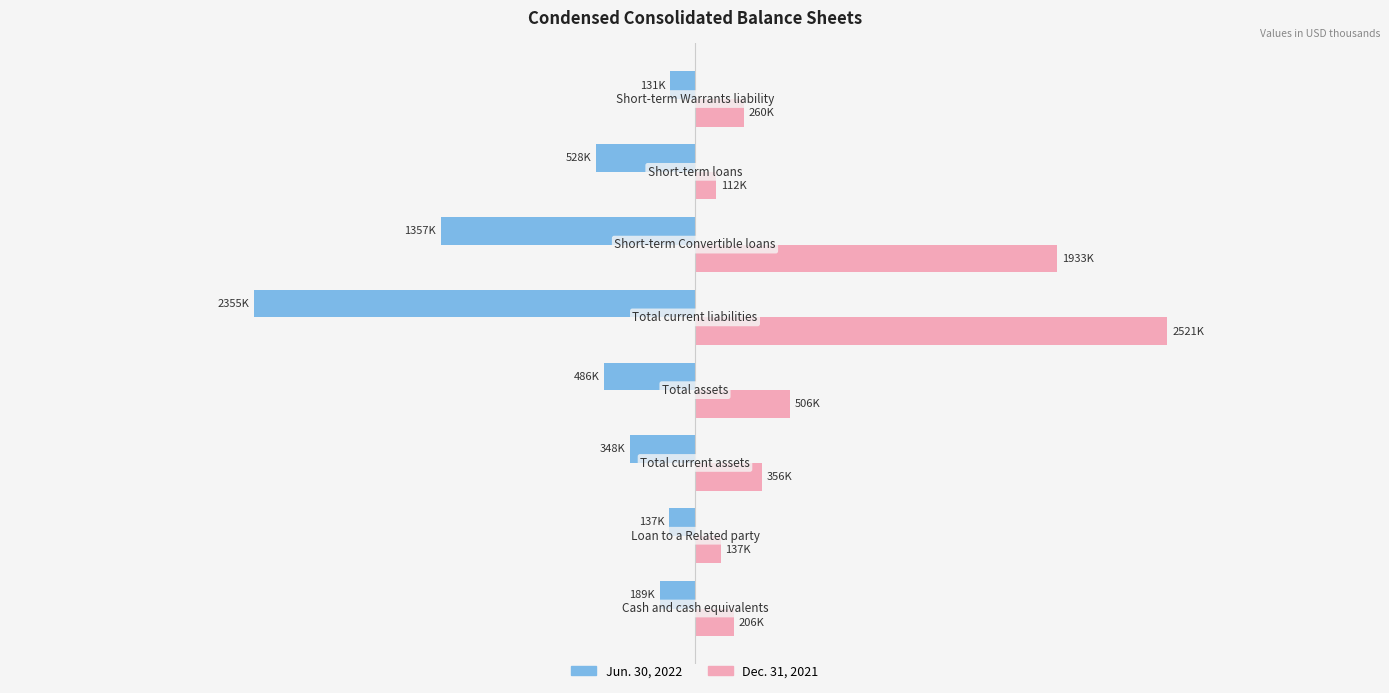

What are all the series names shown in the legend?

Jun. 30, 2022, Dec. 31, 2021